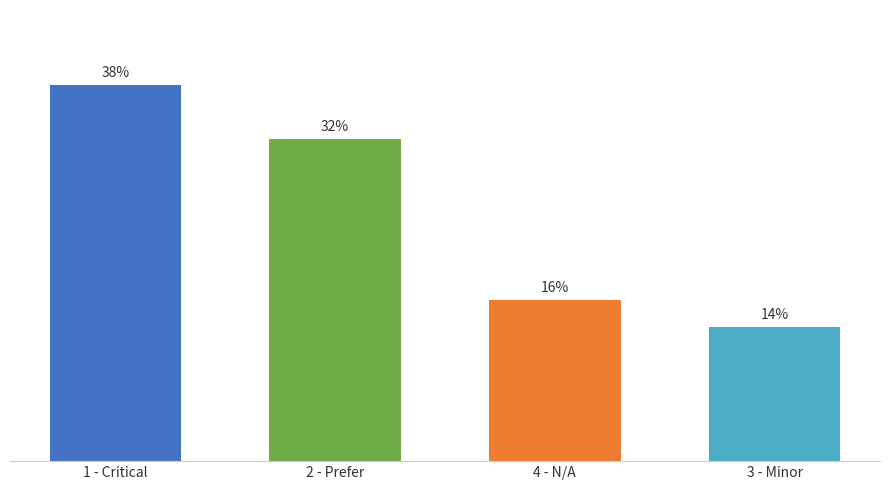

Does the chart contain any negative values?

No